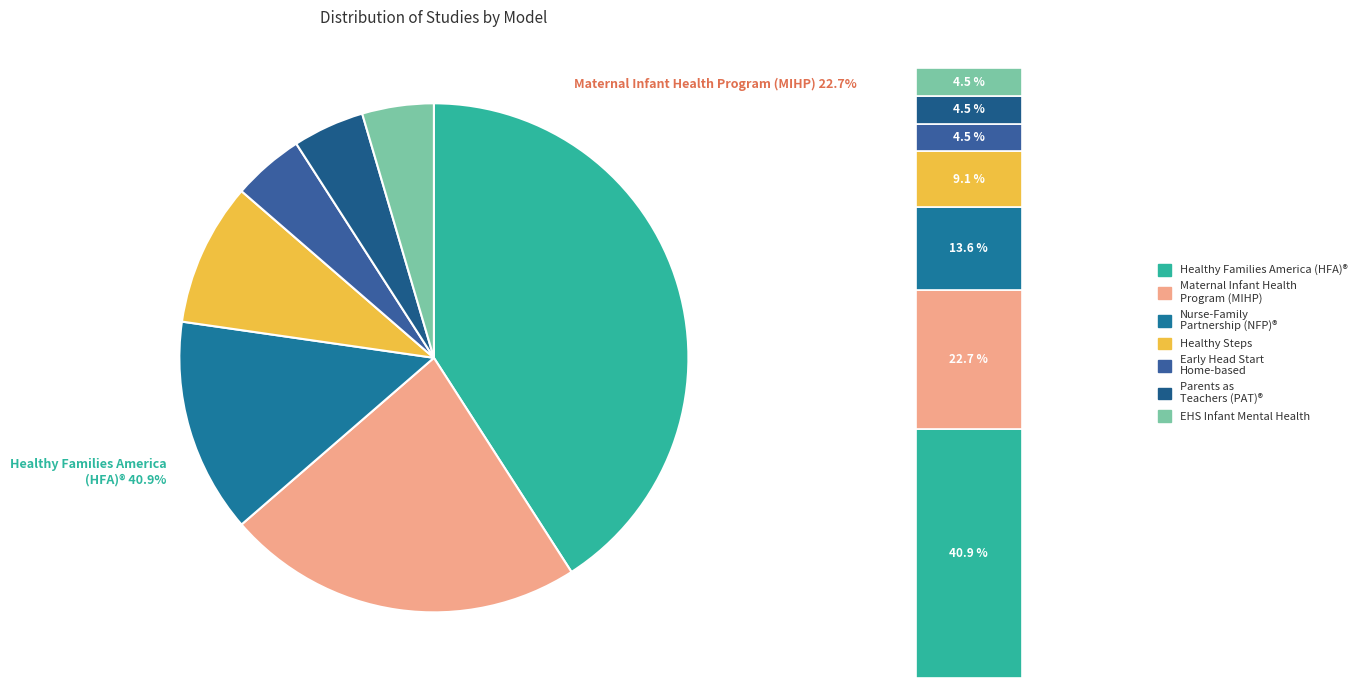

How many segments does this pie chart have?

7